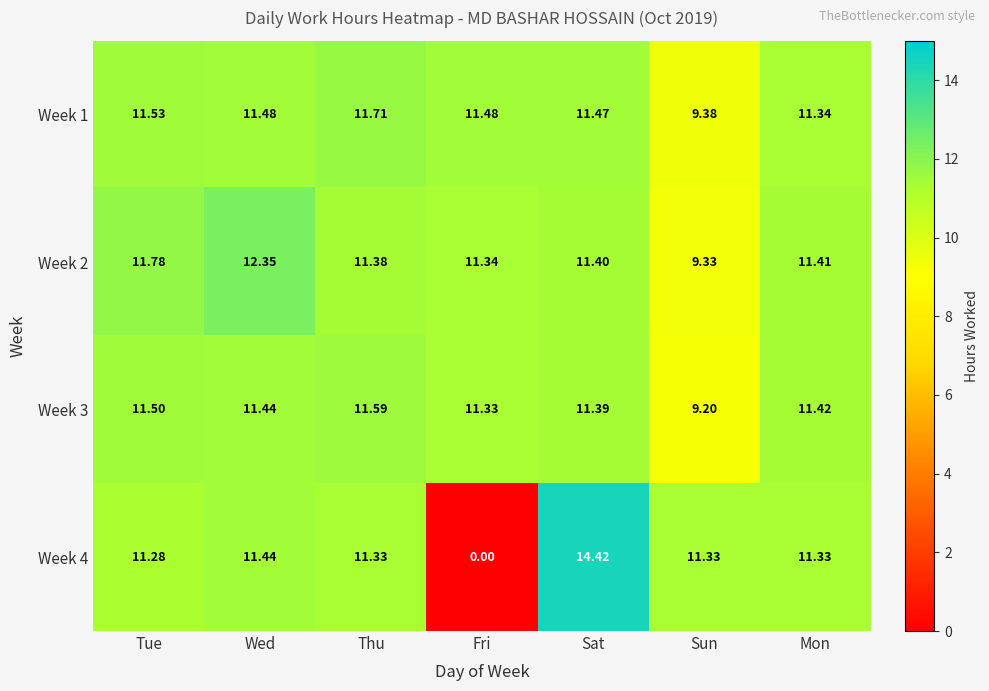

Rank the categories by Week 3 value from highest to lowest.

Thu, Tue, Wed, Mon, Sat, Fri, Sun